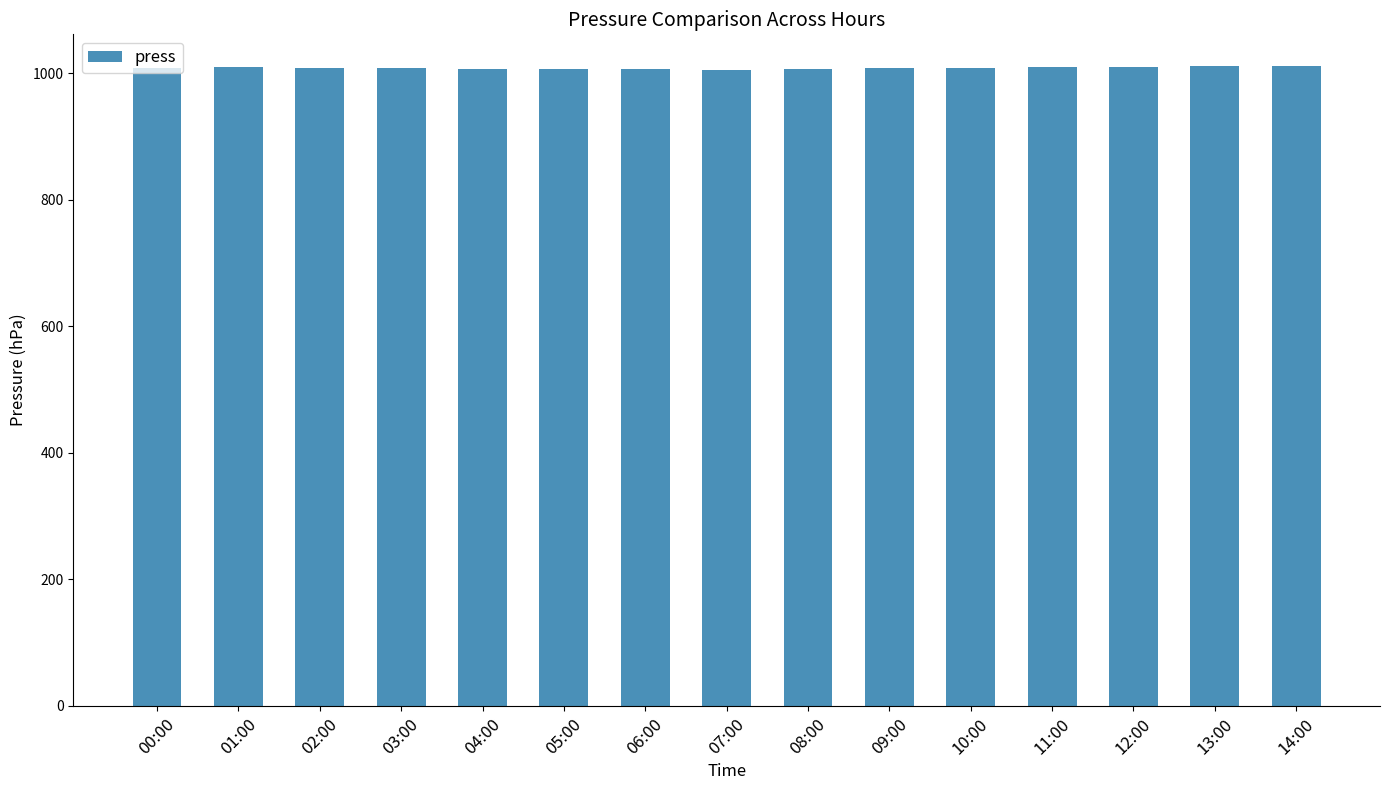

What is the difference between the second highest and minimum values?

5.5